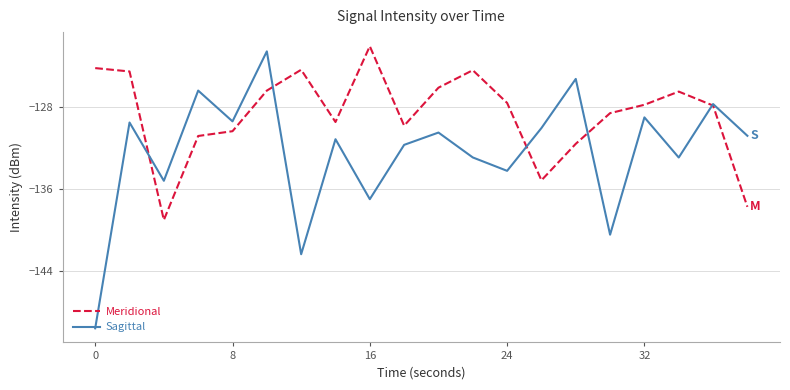

True or false: Meridional has more than 2 interior local peaks.

True